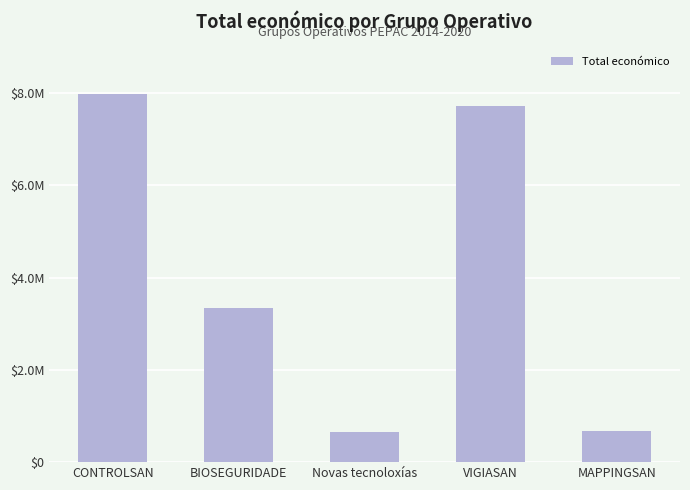

What is the change in value from CONTROLSAN to VIGIASAN?

-259954